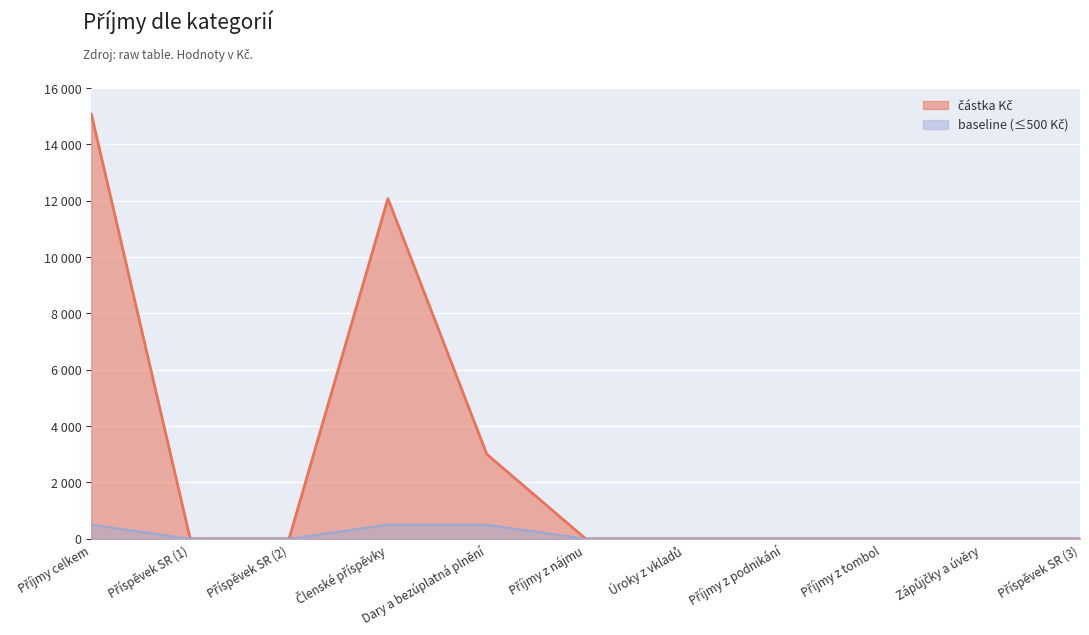

Reading right to left, transcribe all the data shown in this chart.

0	0	0	0	0	0	3000	12075	0	0	15075